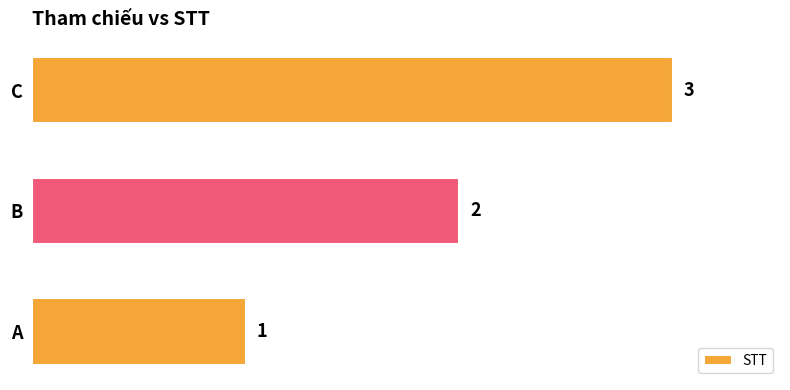

What is the smallest value displayed?

1